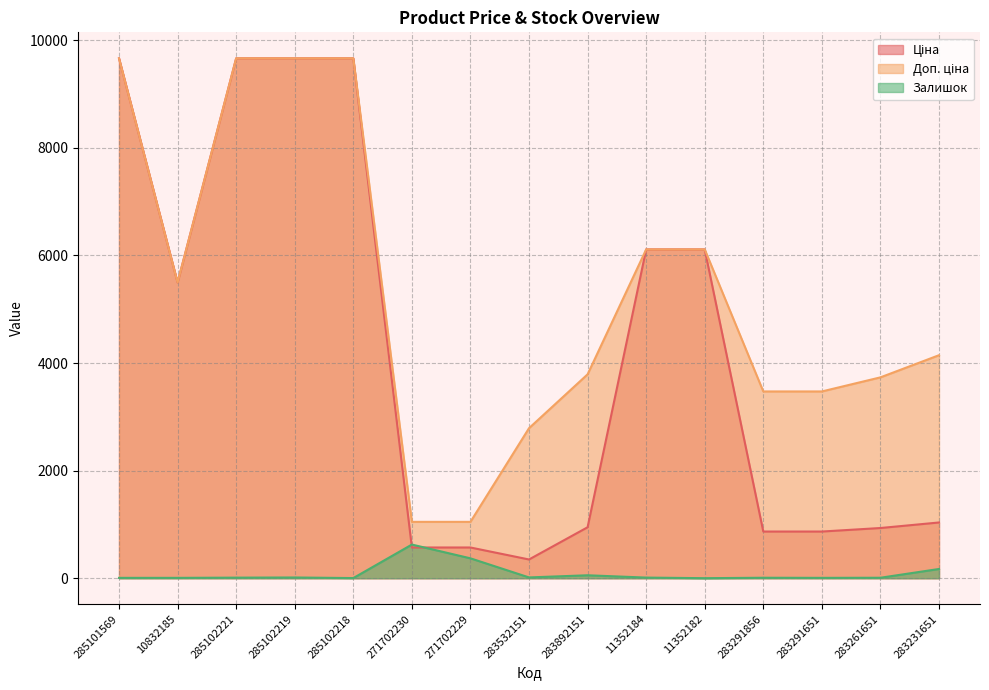

Does the chart have visible grid lines?

Yes